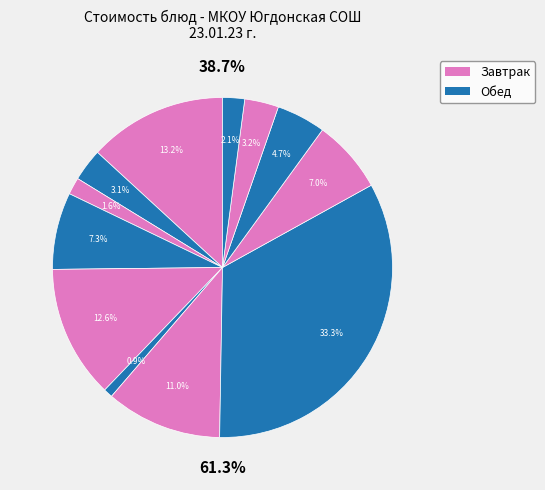

To the nearest percent, what is the average slice percentage?

8%